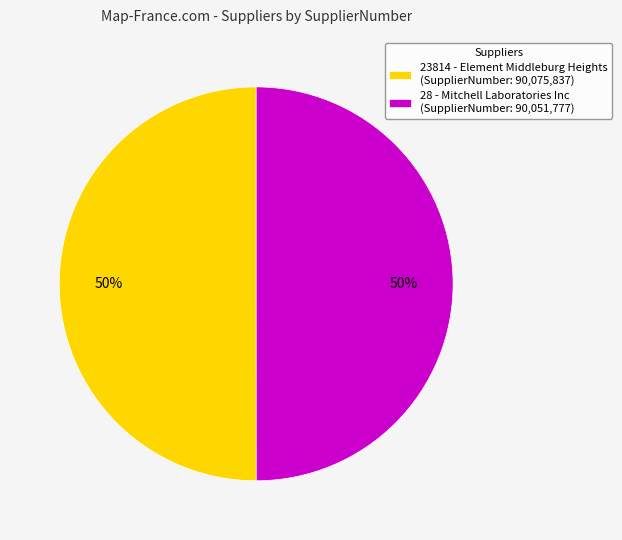

True or false: 23814 - Element Middleburg Heights accounts for 50% of the total.

True